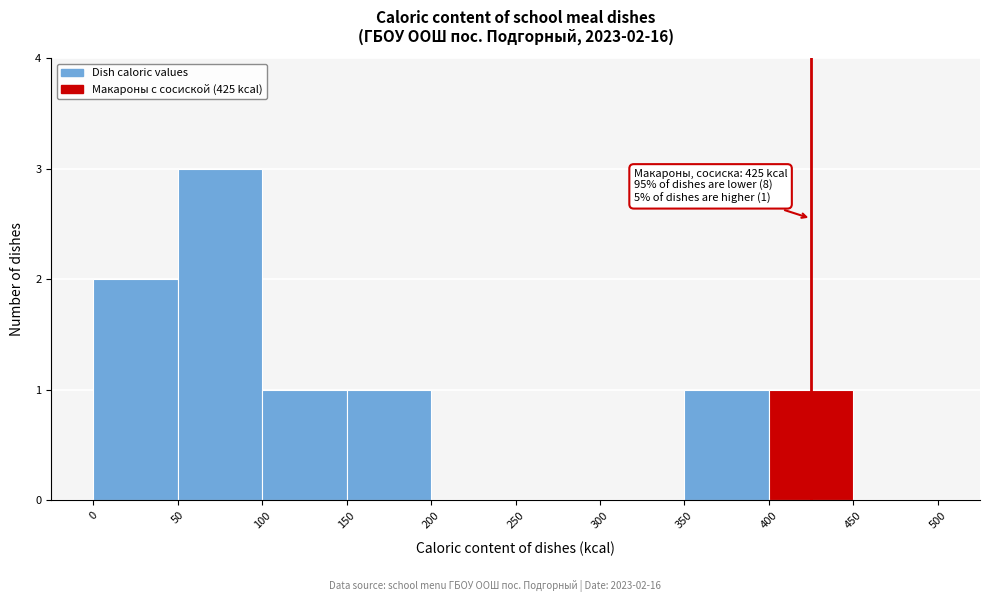

Which range on the x-axis has the tallest bar?

50 to 100